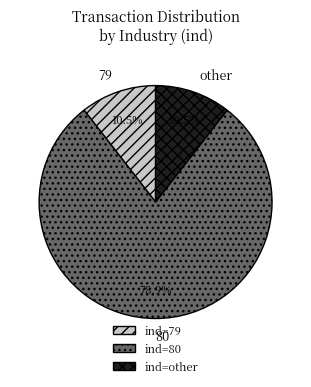

The 79 slice represents 24% of the pie. True or false?

False